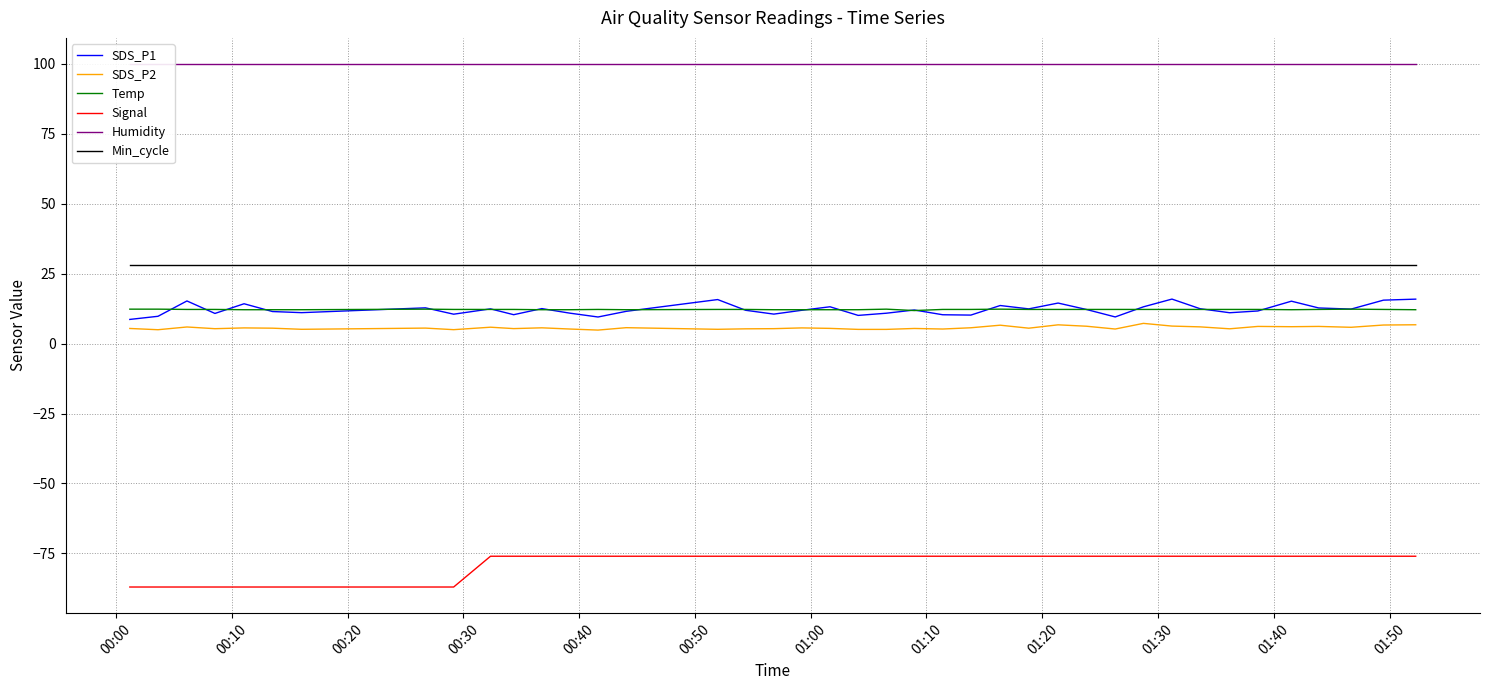

Which series has the widest spread of values?

Signal